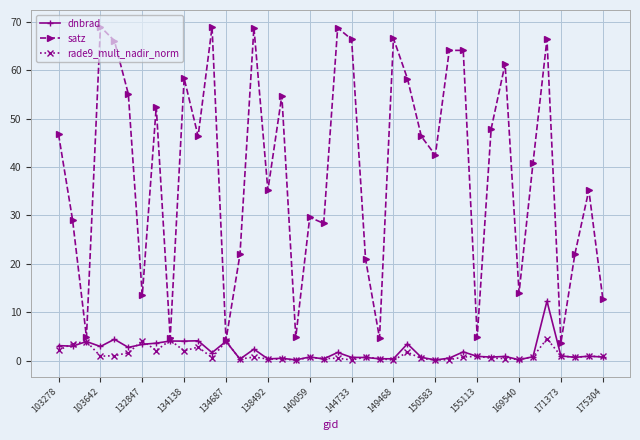

What is the maximum value for satz?

69.0